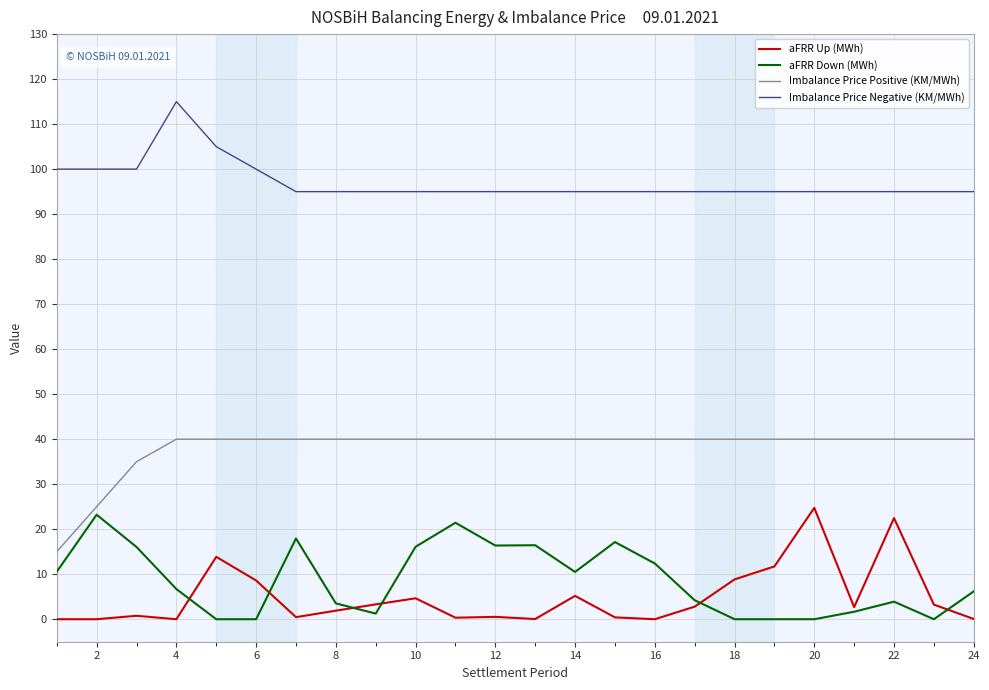

Does the chart display data point markers on the line(s)?

No